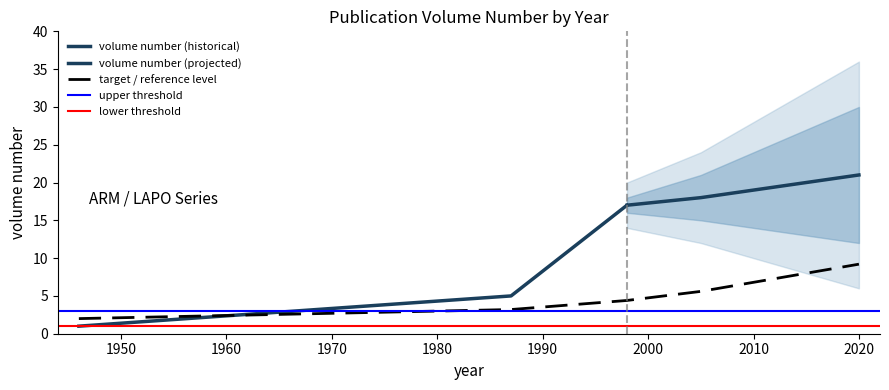

Rank the categories by value from lowest to highest.

1946, 1987, 1998